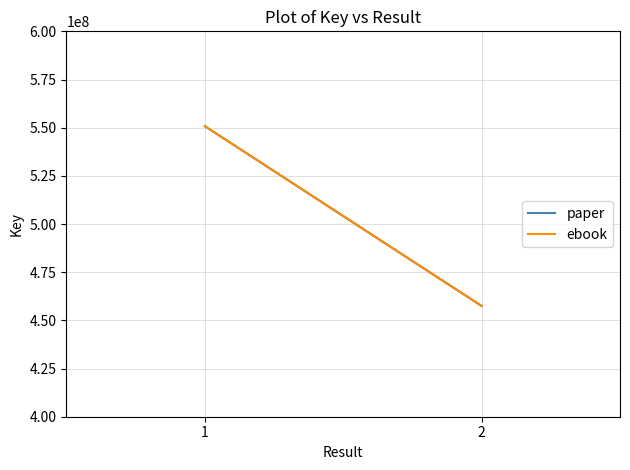

Which series changed the most between 1 and 2?

paper